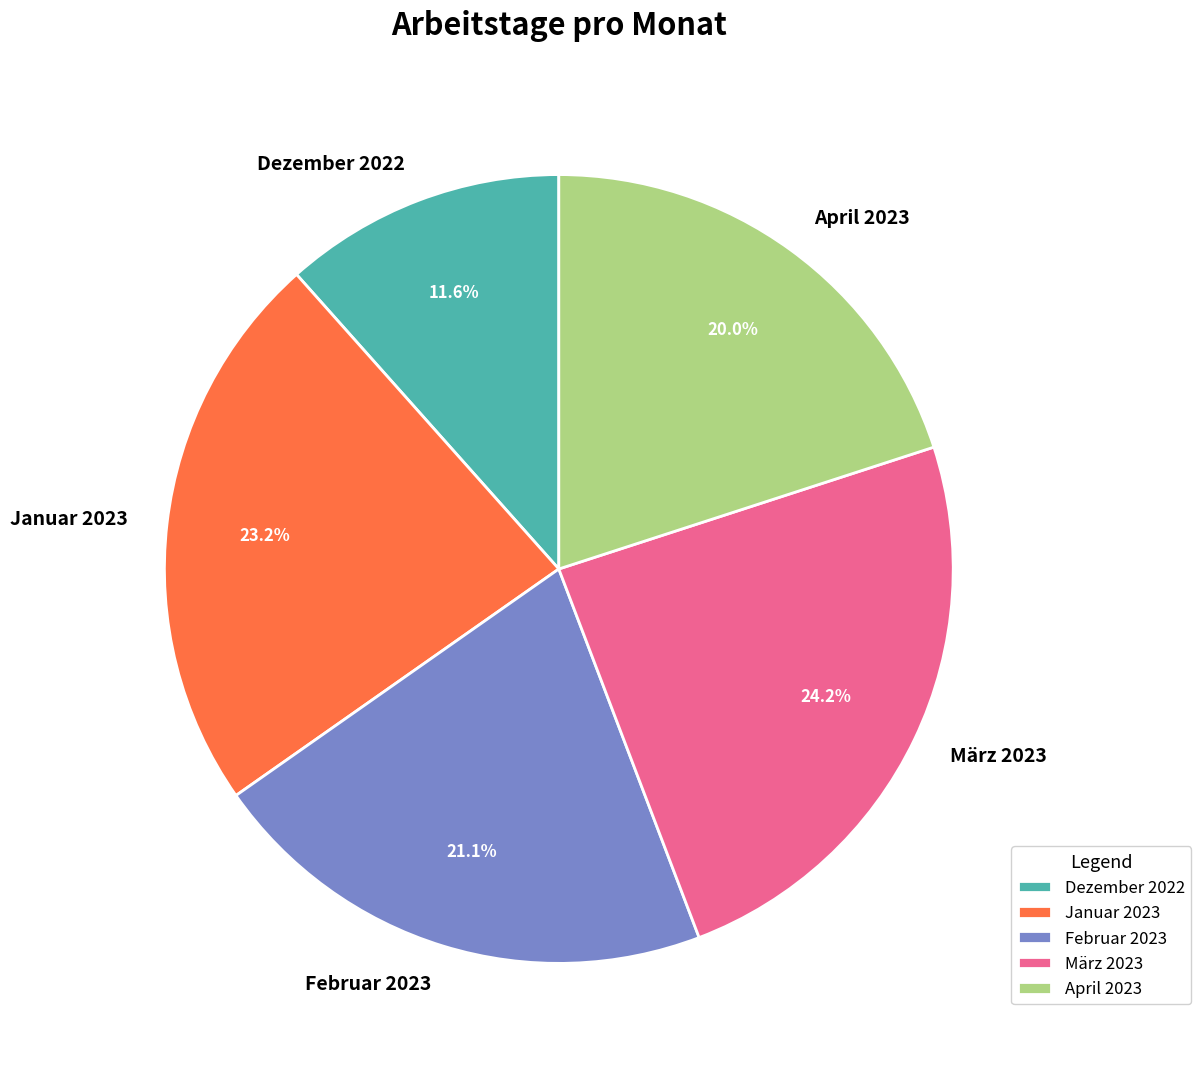

To the nearest percent, what percentage of the pie is April 2023?

20%